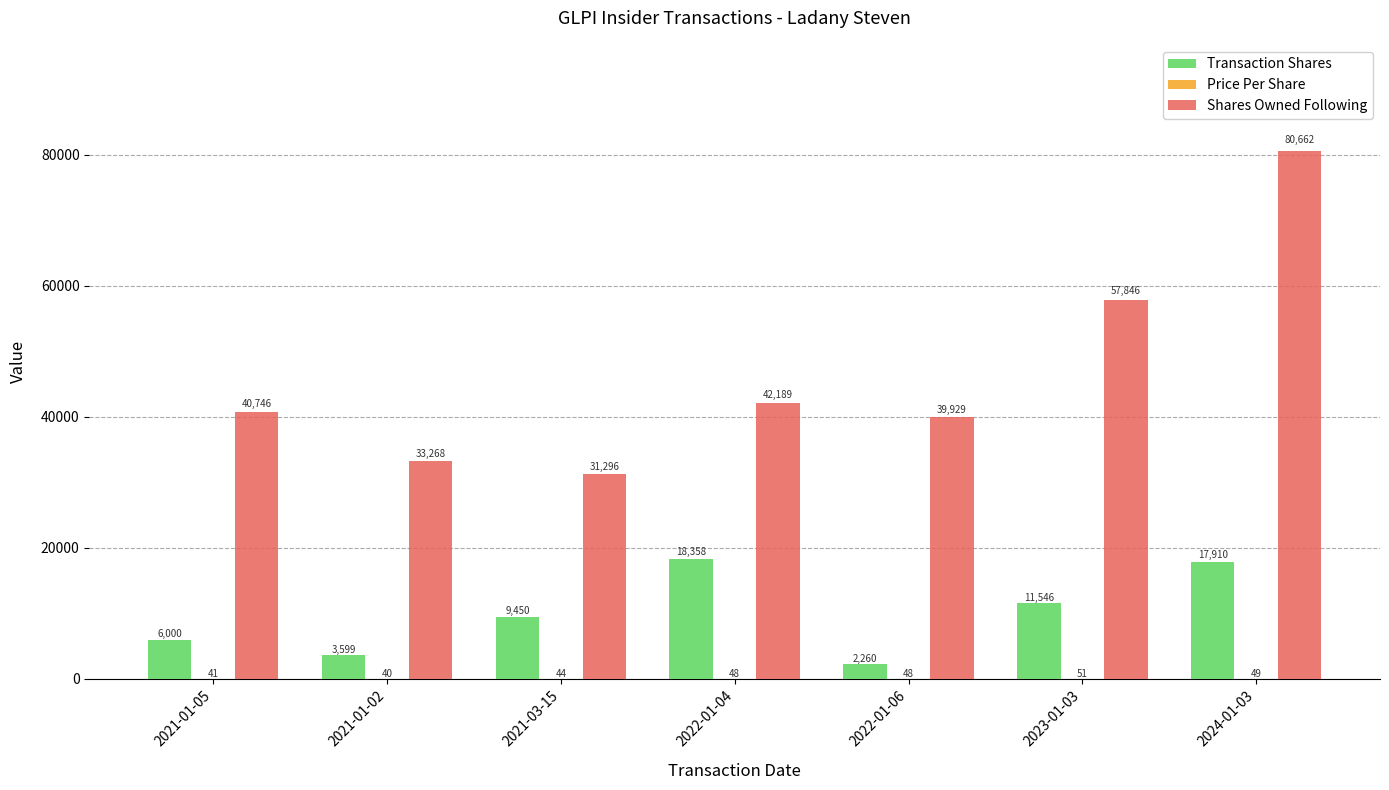

What is the total value across all series at 2023-01-03?

69443.4